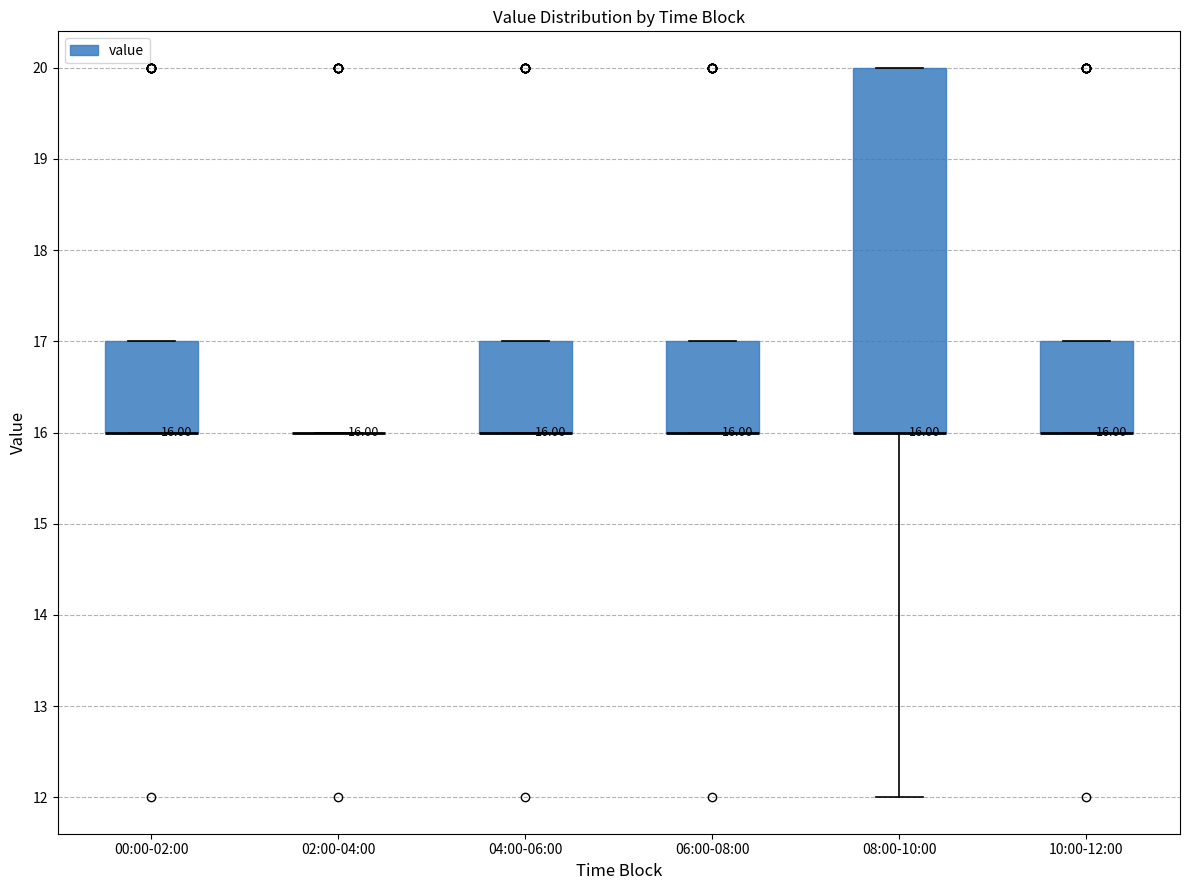

Which box is the tallest, from its lower edge to its upper edge?

08:00-10:00